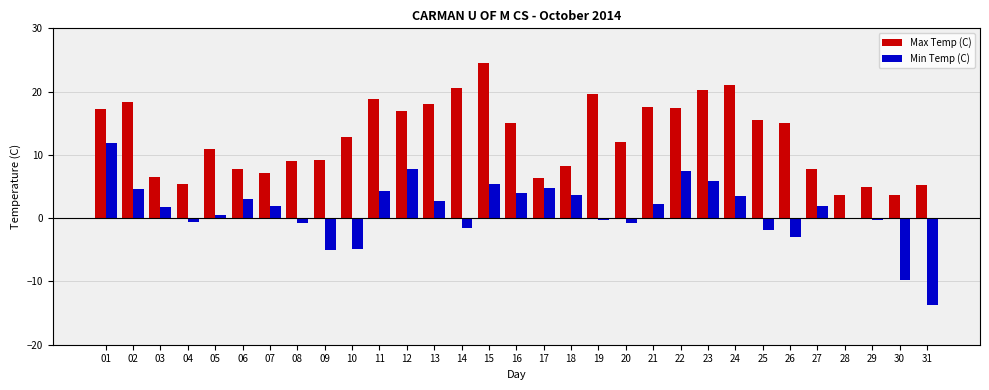

Which series changed the most between 03 and 22?

Max Temp (C)